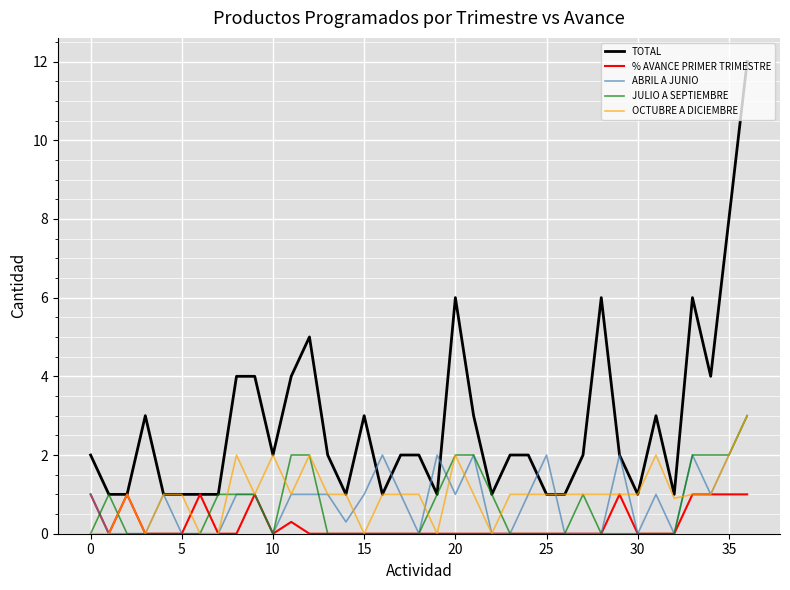

What are all the series names shown in the legend?

TOTAL, % AVANCE PRIMER TRIMESTRE, ABRIL A JUNIO, JULIO A SEPTIEMBRE, OCTUBRE A DICIEMBRE